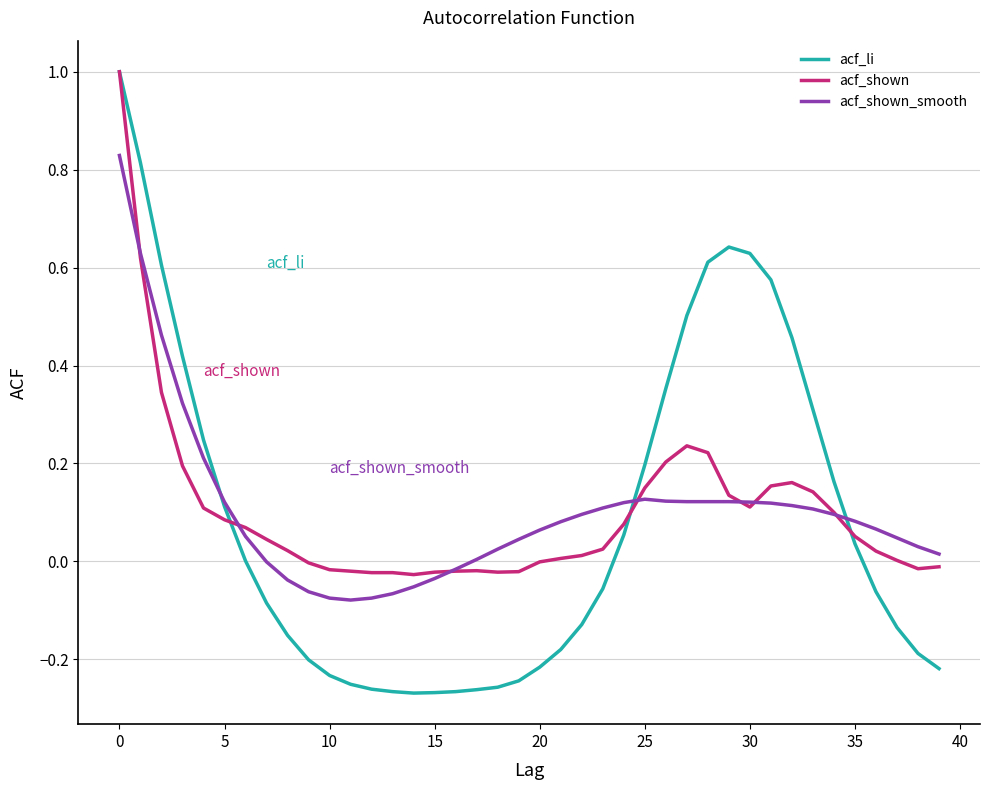

What is the maximum value shown in the chart?

1.0